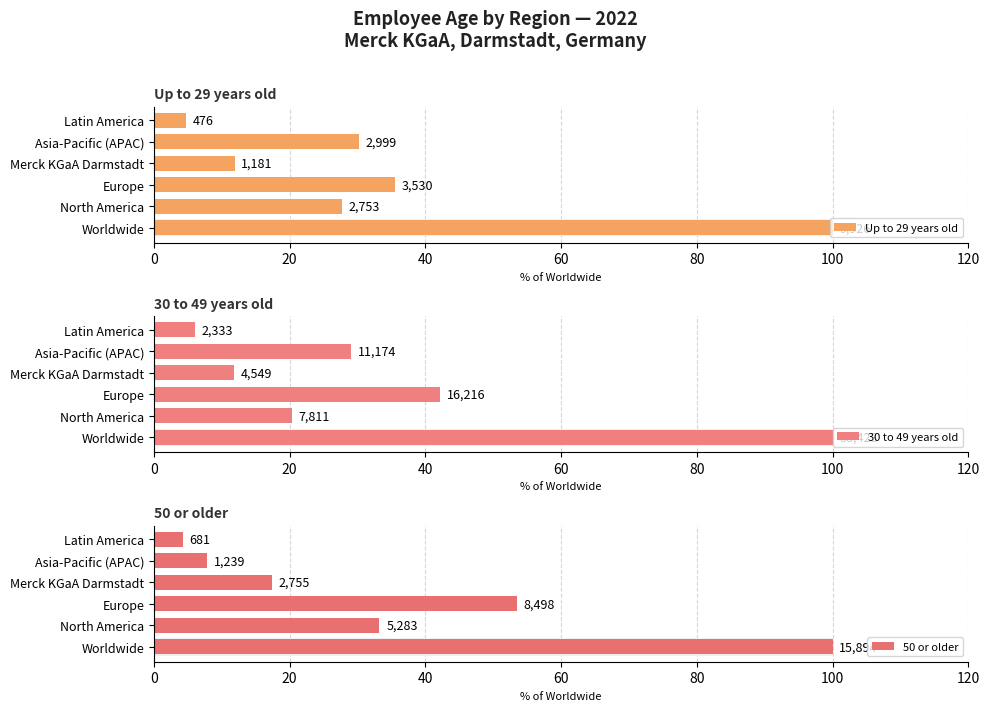

What is the value of the 30 to 49 years old bar at the 6th from the left?

6.1